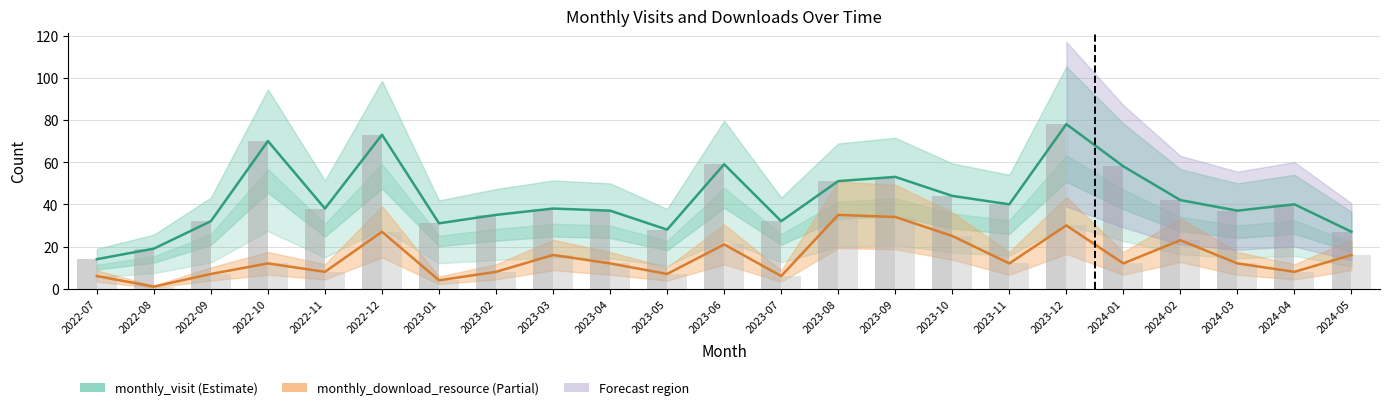

What is the difference between the monthly_download_resource values at 2023-04 and 2022-09?

5